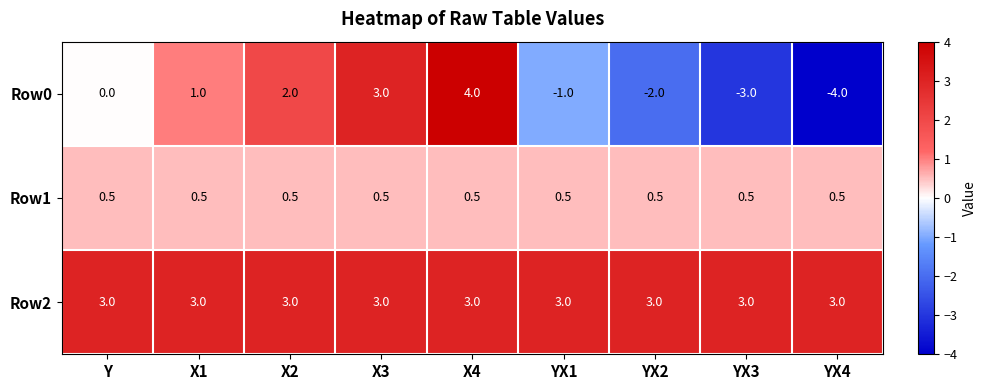

At which label does Row0 reach its peak?

X4